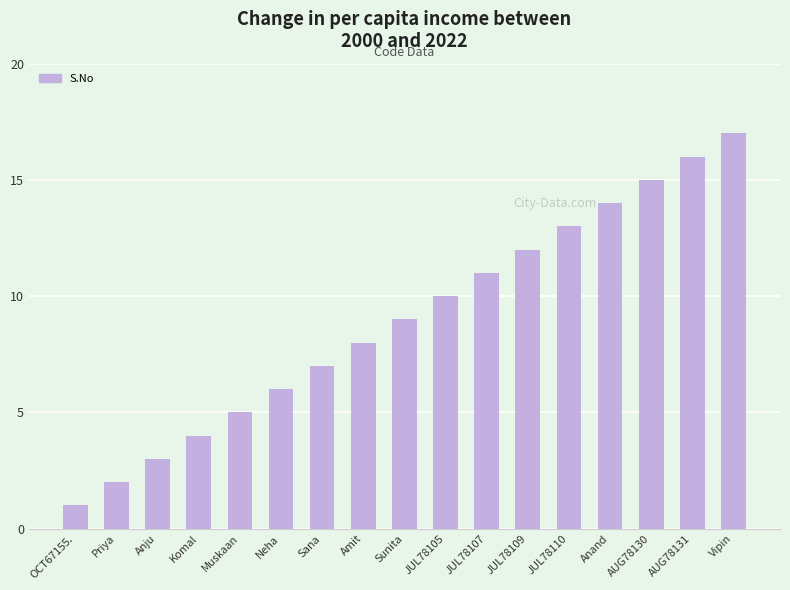

What is the maximum value shown in the chart?

17